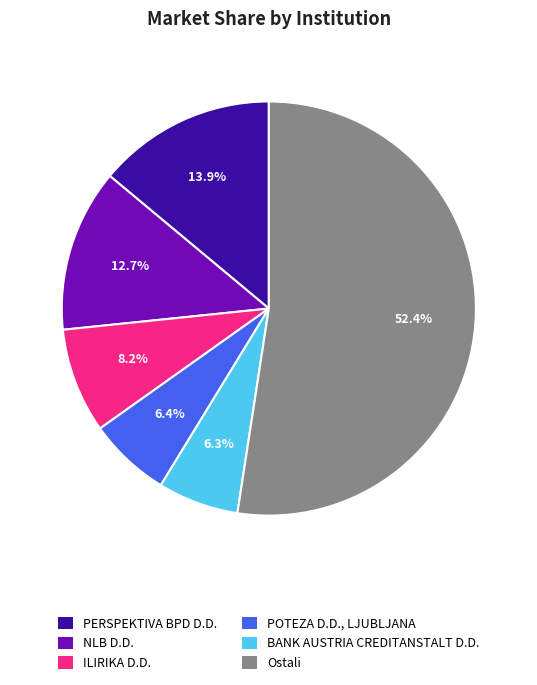

Is there any slice that represents more than half of the pie?

Yes